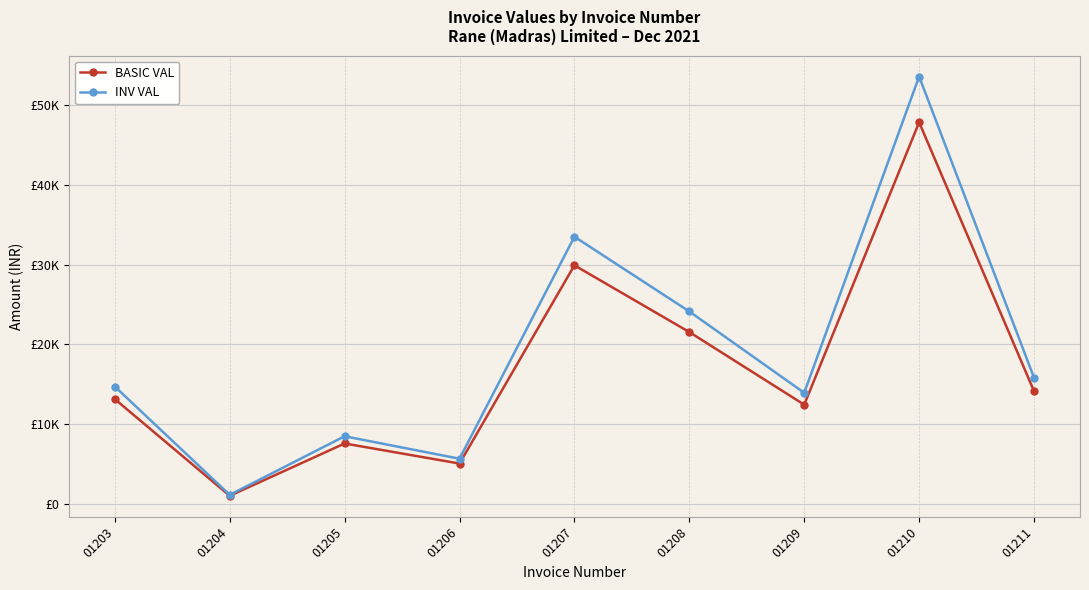

What is the difference between the INV VAL values at 01209 and 01210?

39713.0